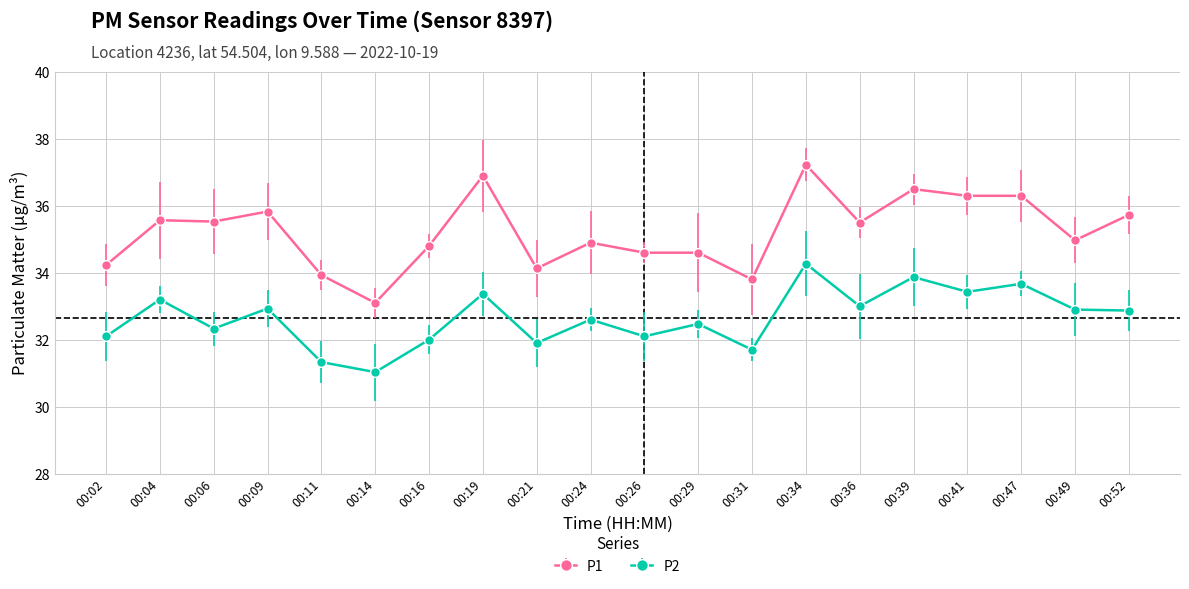

True or false: P2 and P1 cross at least once.

False